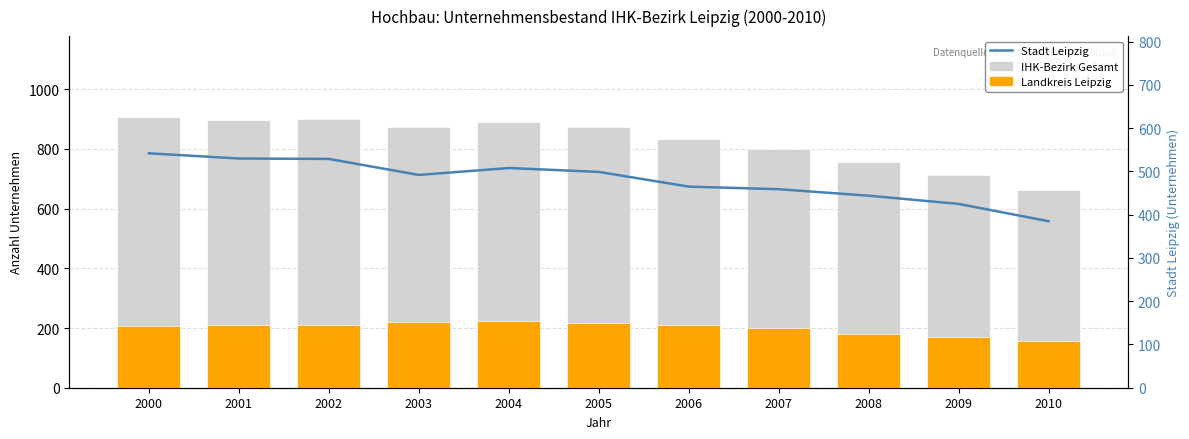

What is the average value of the Stadt Leipzig series?

480